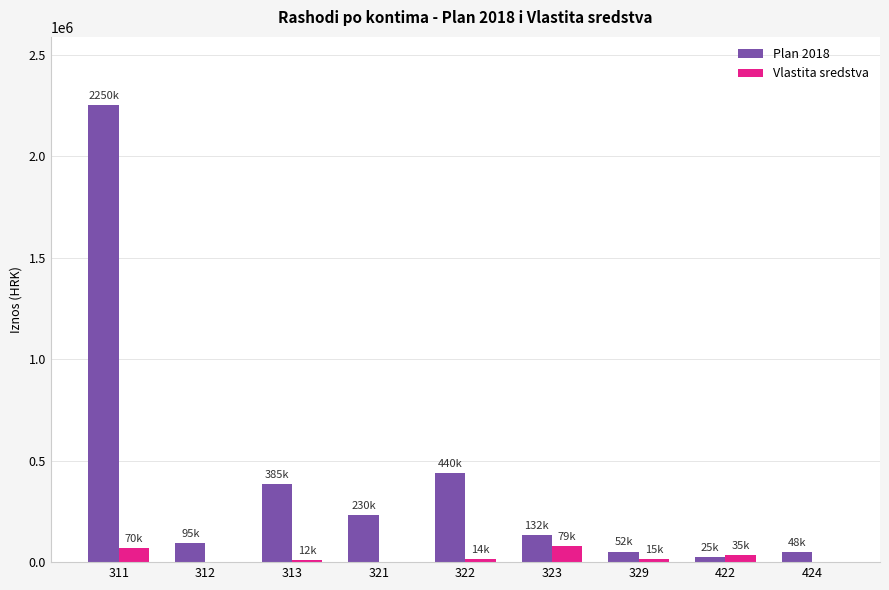

The Vlastita sredstva series shows 0 at 321. True or false?

True